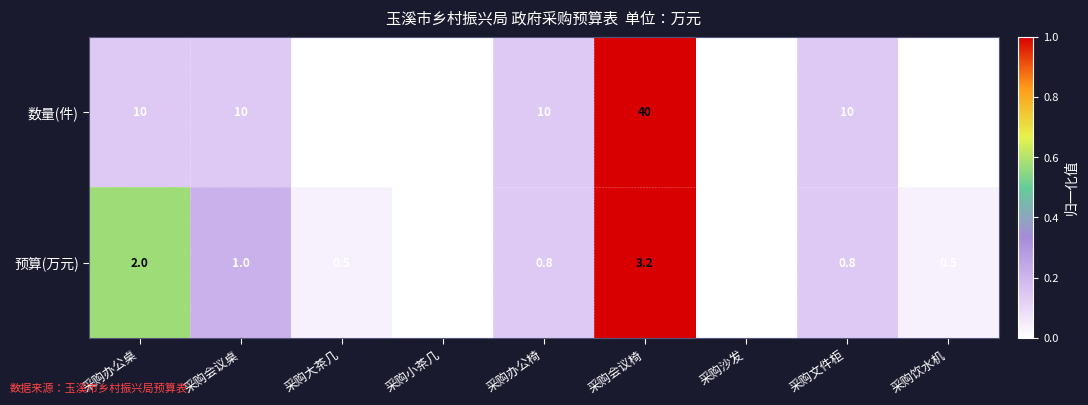

How many distinct data groups are displayed?

2